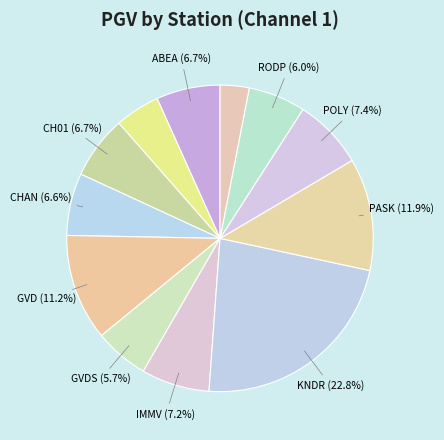

How many slices are in this pie chart?

12